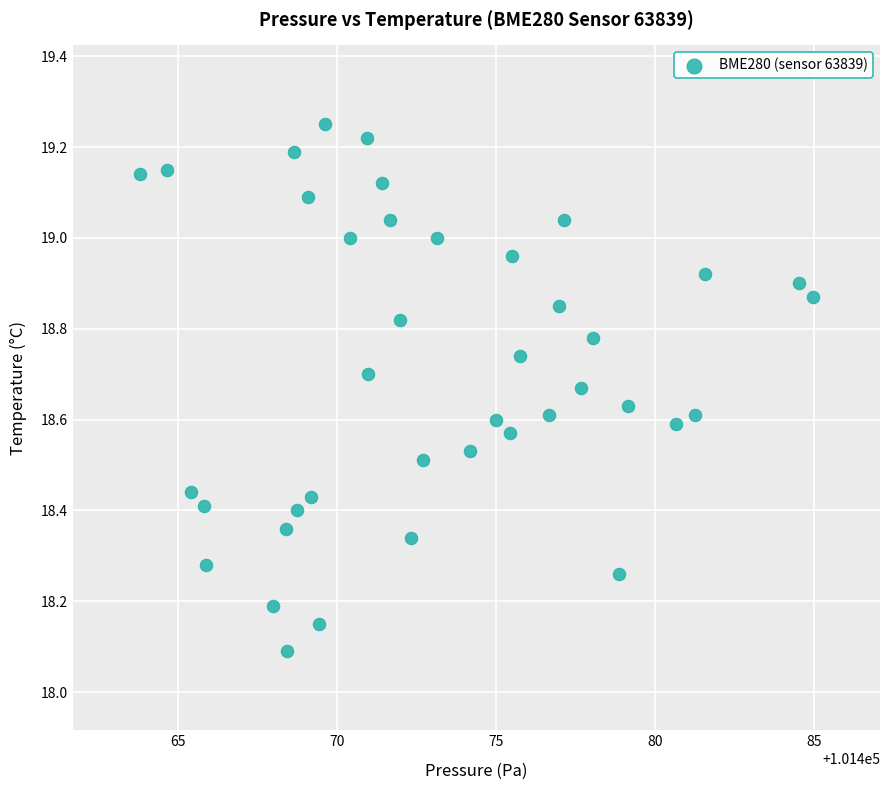

What is the range of X values (max minus min)?

21.2